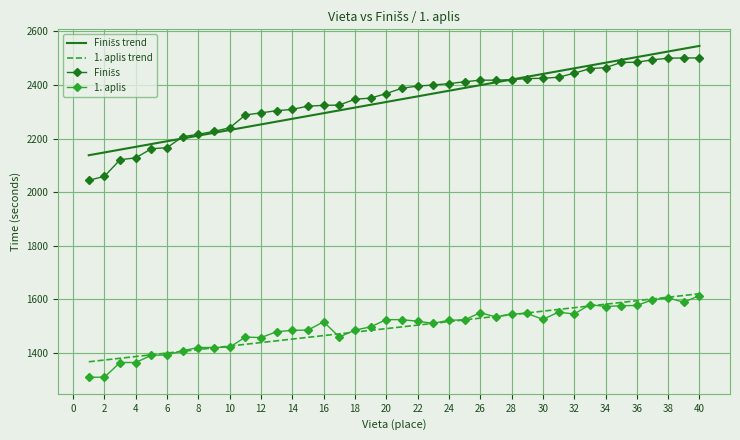

What is the greatest value displayed?

2545.9